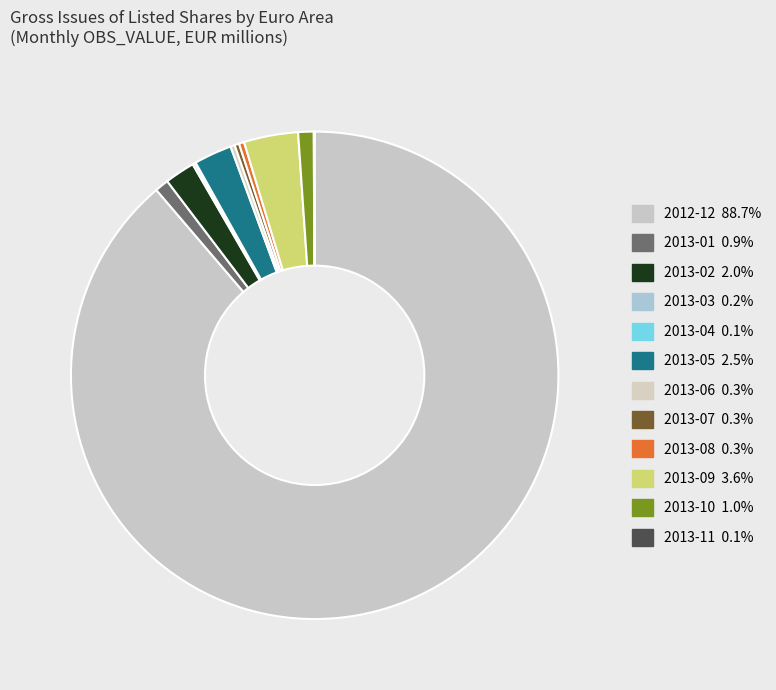

To the nearest percent, what is the difference between the 2013-05 and 2013-08 slice percentages?

2%